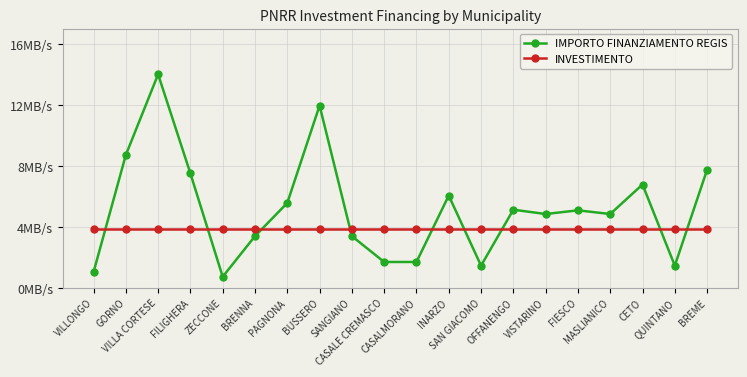

What is the value of the IMPORTO FINANZIAMENTO REGIS point at the 4th from the left?

7.5